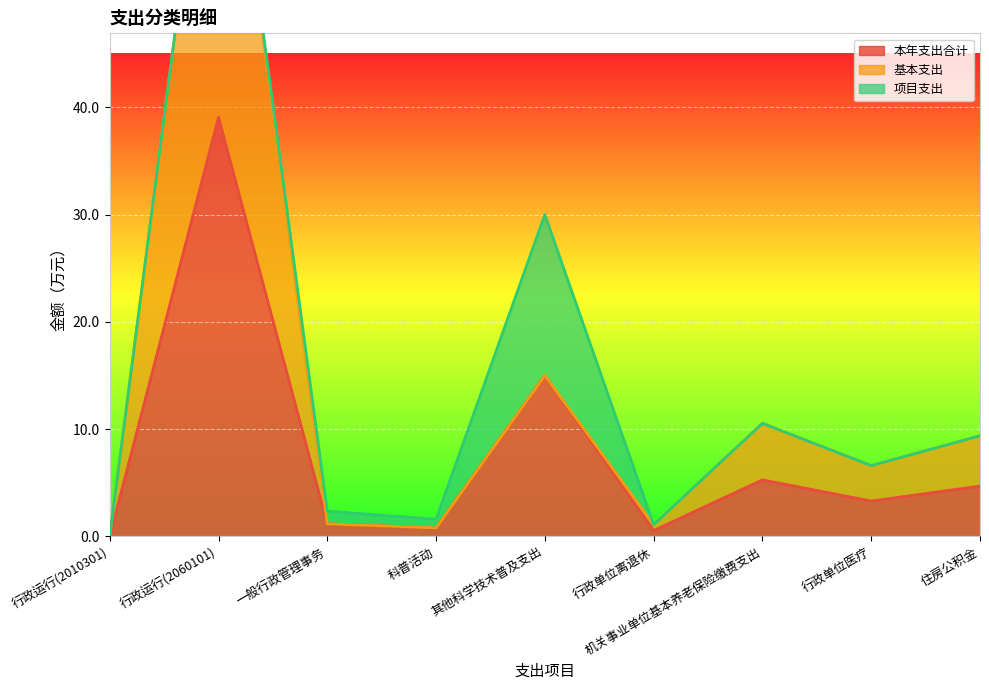

Where is 本年支出合计 nearest to the value 19?

其他科学技术普及支出